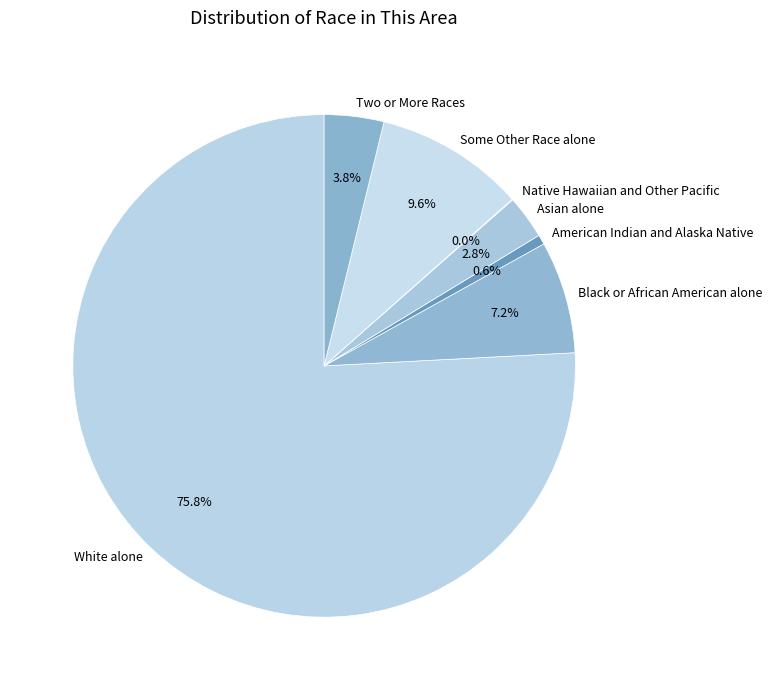

What percentage is the Some Other Race alone slice, to the nearest percent?

10%